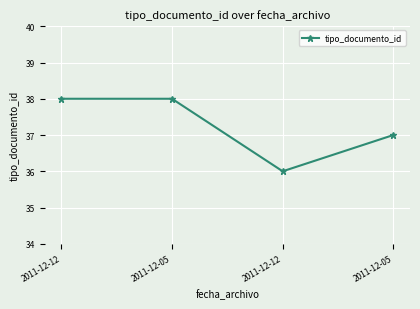

Reading right to left, list all the values displayed in this chart.

37	36	38	38